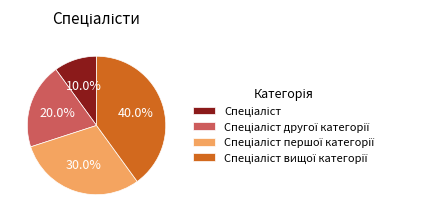

To the nearest percent, what is the difference between the Спеціаліст вищої категорії and Спеціаліст slice percentages?

30%